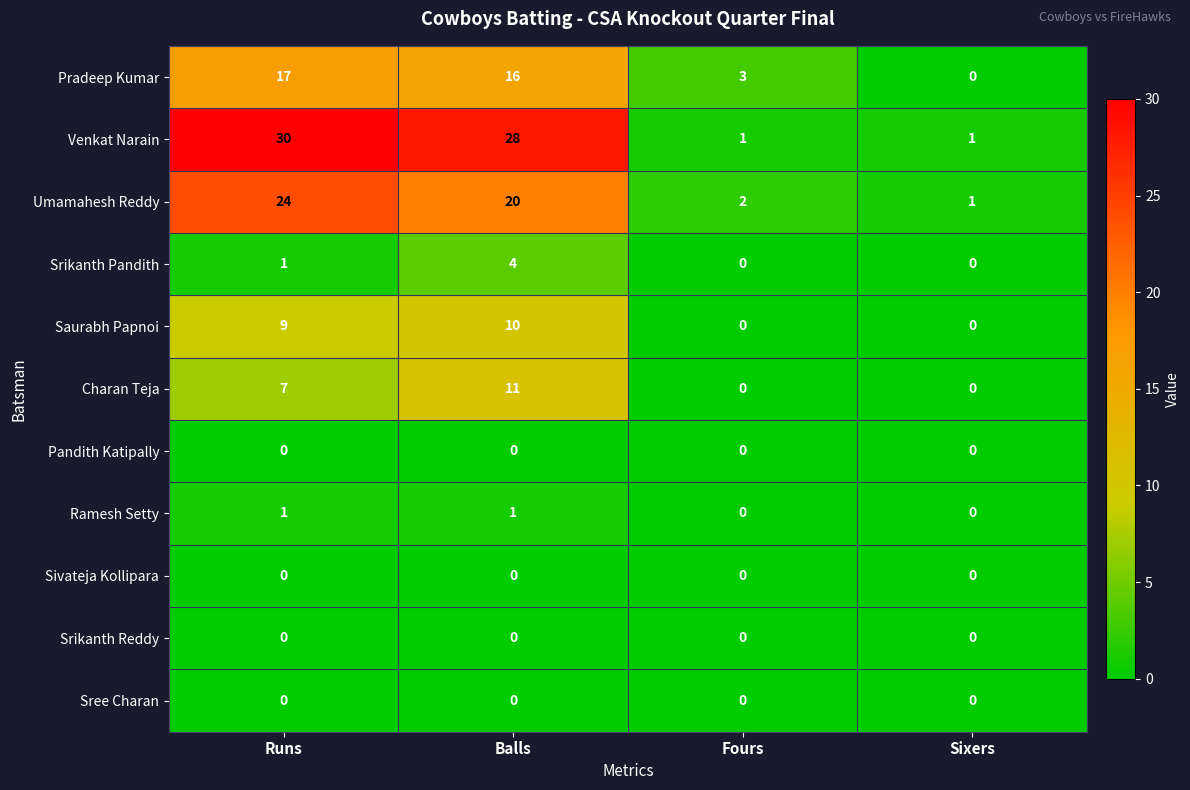

At which label is Umamahesh Reddy closest to 12?

Balls